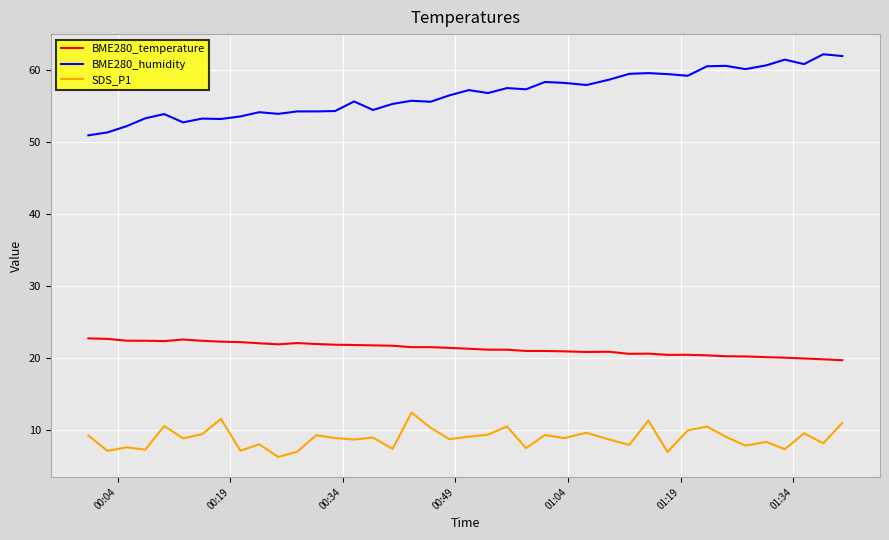

At how many categories does at least one series exceed 22?

40